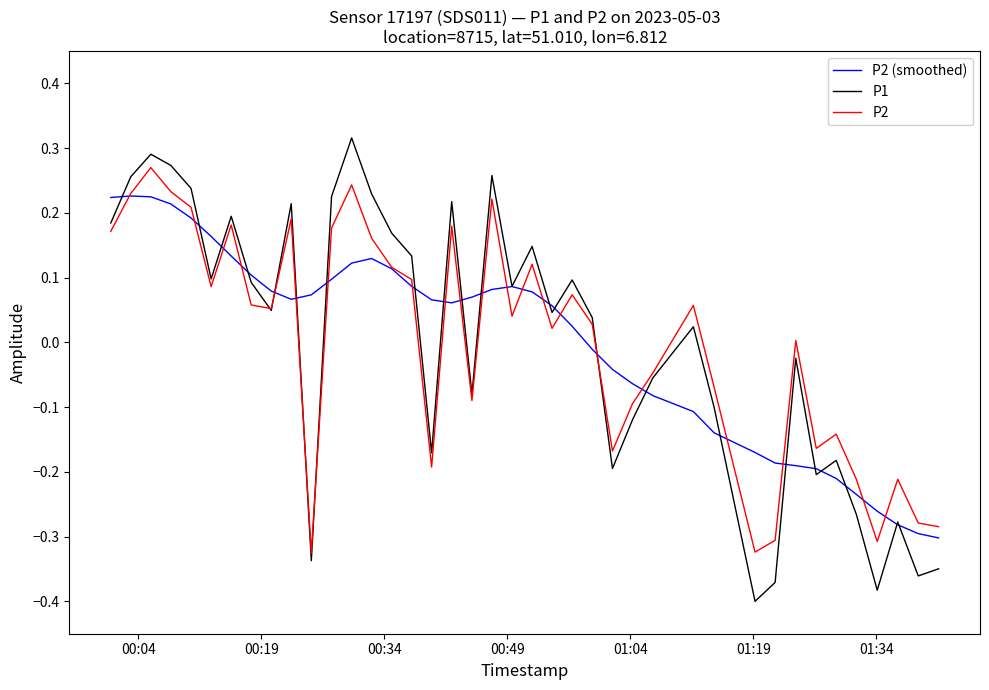

Which series has the largest range (max minus min)?

P1